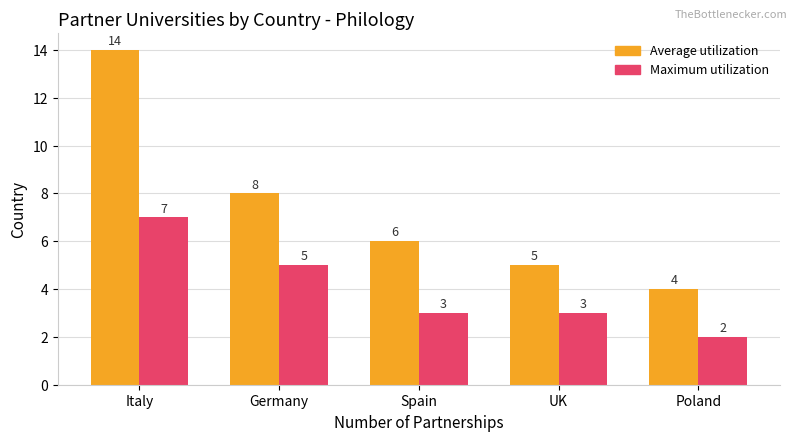

What is the approximate value of Average utilization at Germany, to the nearest 5?

10